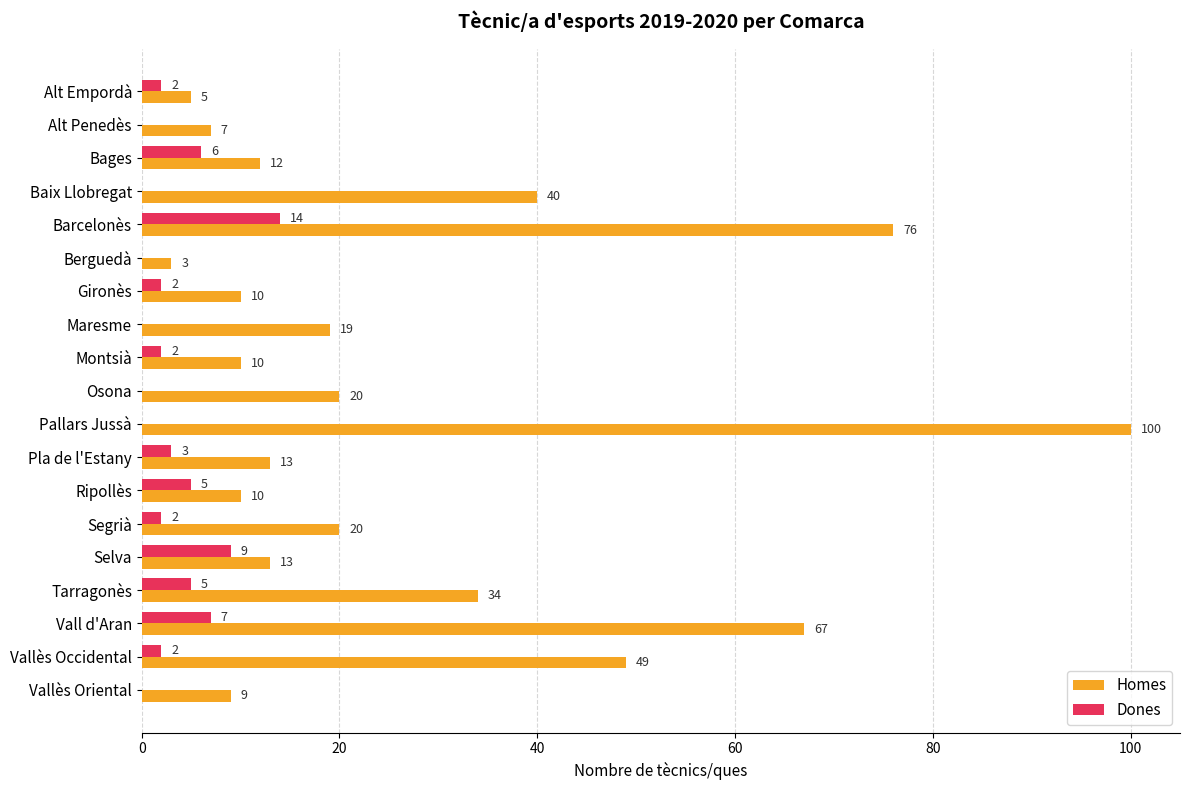

Which series changed the most between Pallars Jussà and Ripollès?

Homes